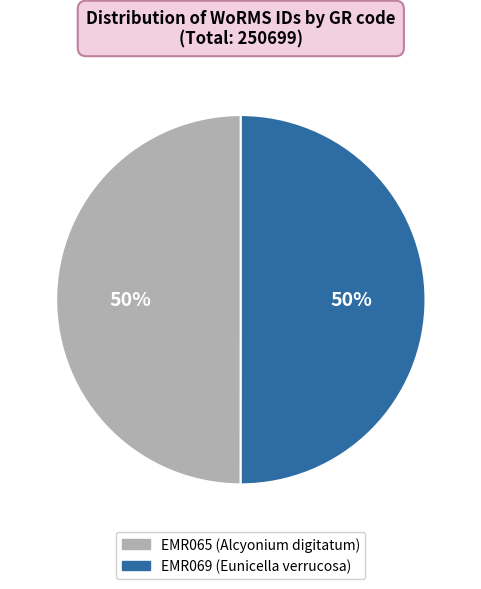

To the nearest percent, what is the combined percentage of EMR065 and EMR069?

100%